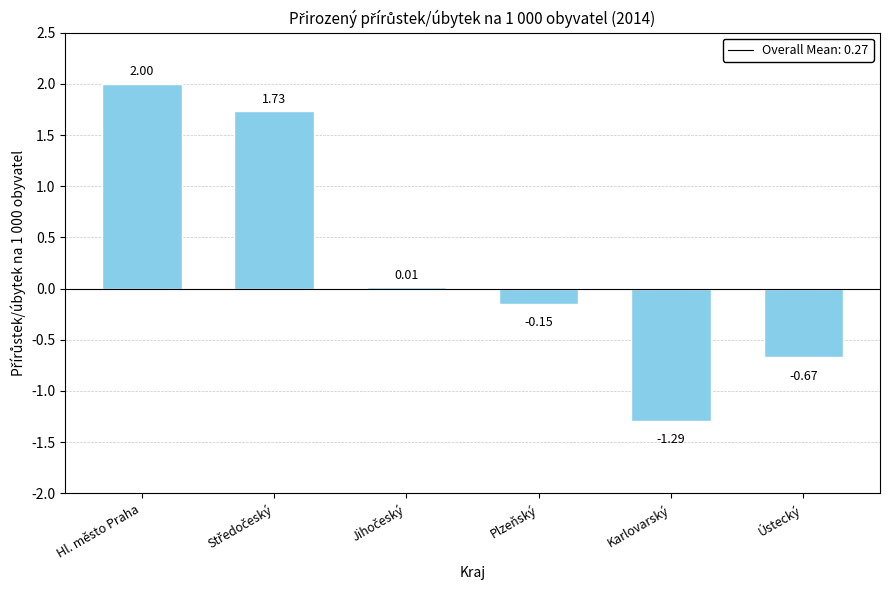

What is the change in value from Karlovarský to Ústecký?

+0.6